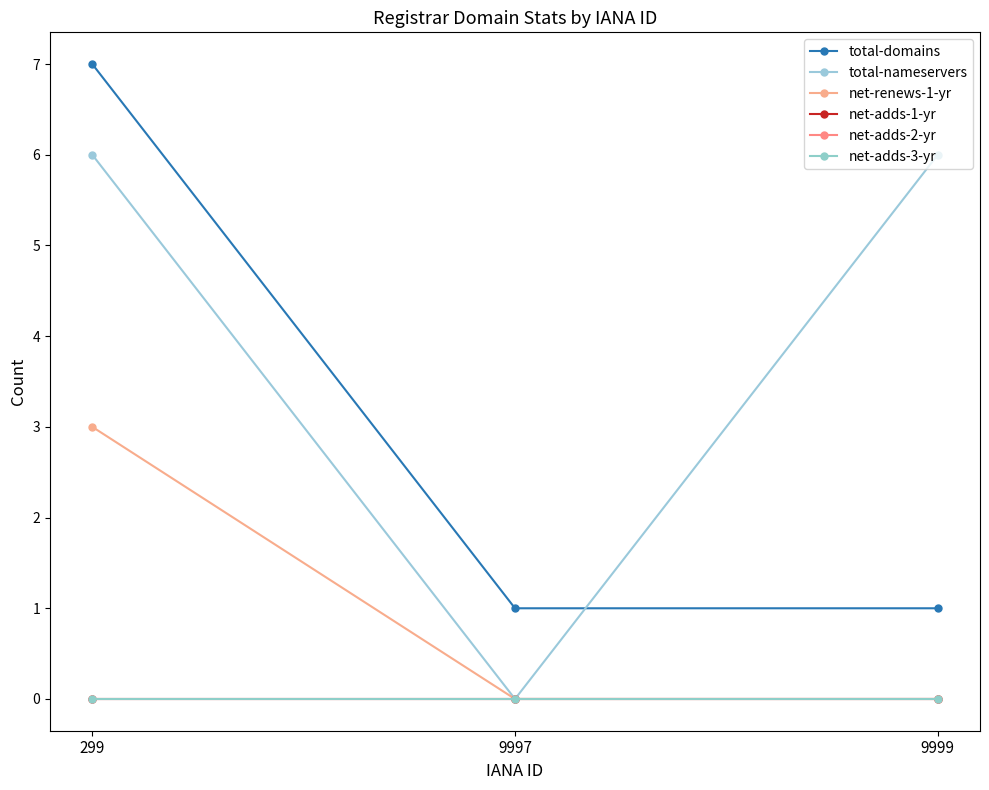

True or false: total-domains has a value of 7 at 299.

True